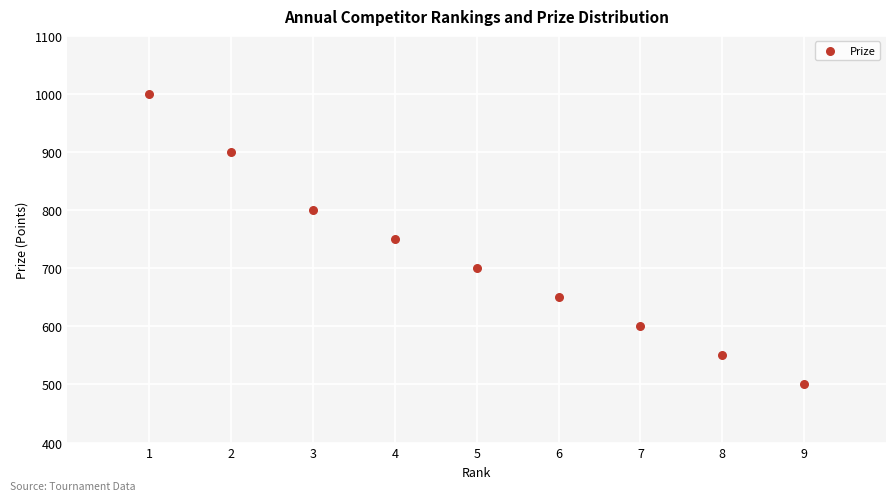

What is the range of Y values (max minus min)?

500